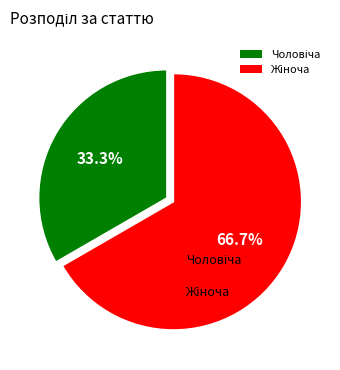

Is there any slice that represents more than half of the pie?

Yes